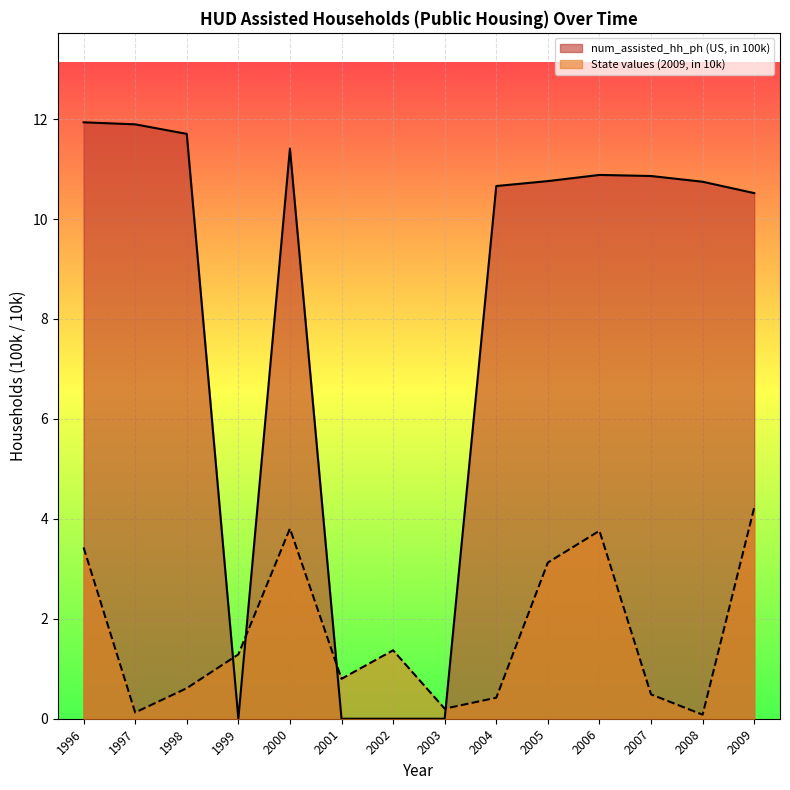

At which label is State values (2009, in 10k) closest to 2?

2002